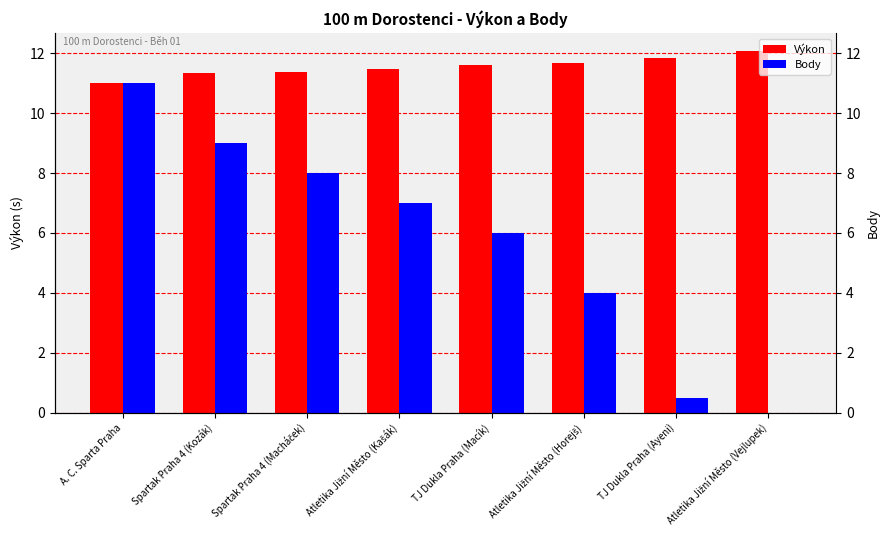

What is the label of the 4th bar from the left?

Atletika Jižní Město (Kašák)